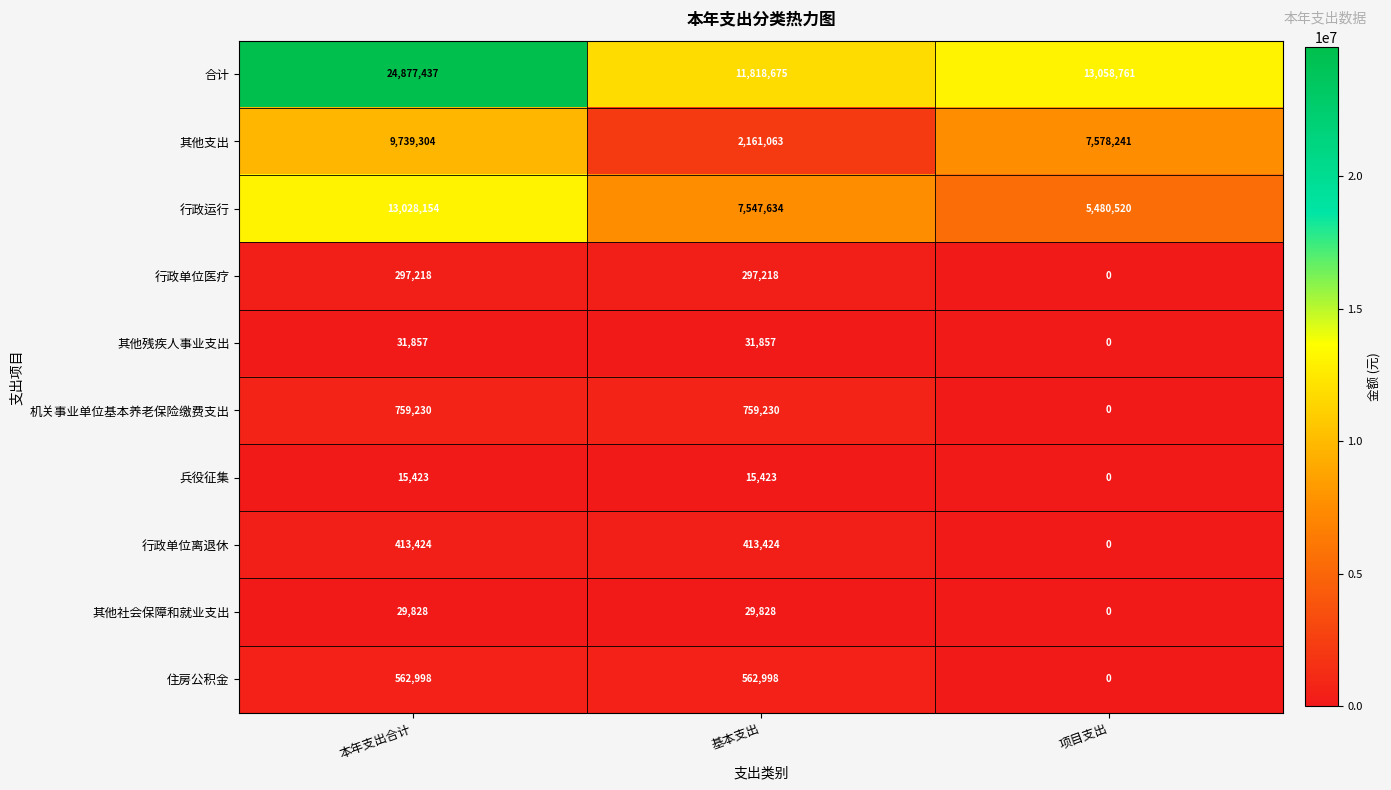

How many distinct data groups are displayed?

10